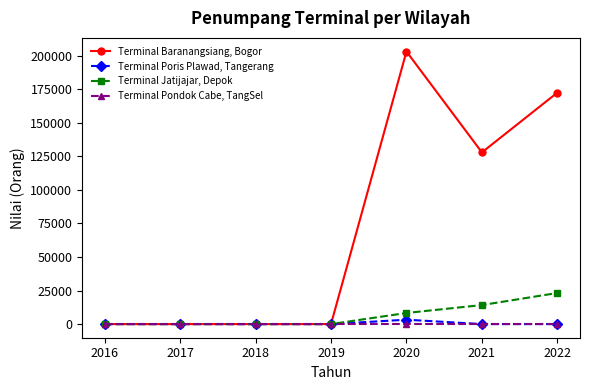

List the series in order of their peak value, lowest first.

Terminal Pondok Cabe, TangSel, Terminal Poris Plawad, Tangerang, Terminal Jatijajar, Depok, Terminal Baranangsiang, Bogor